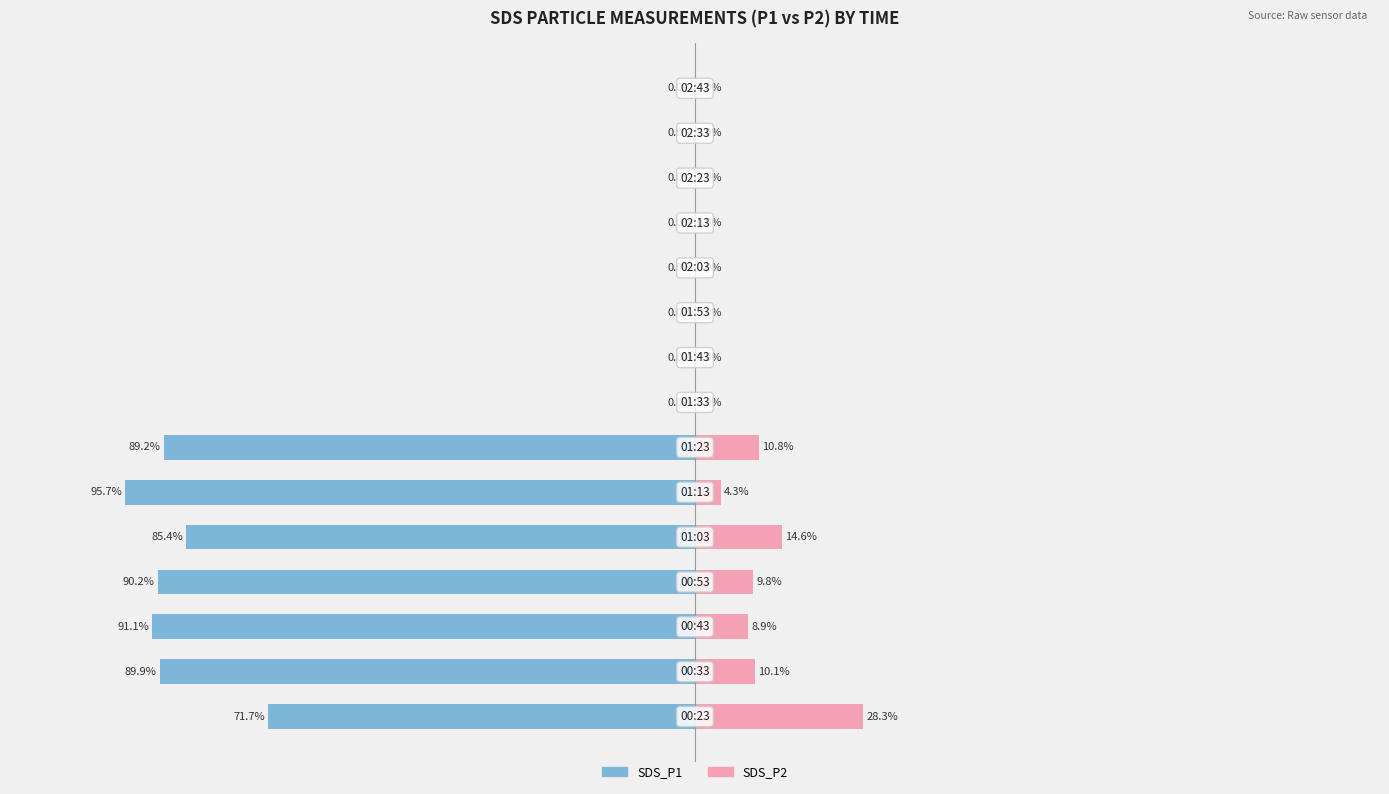

The SDS_P1 series shows 0.0 at 11. True or false?

True